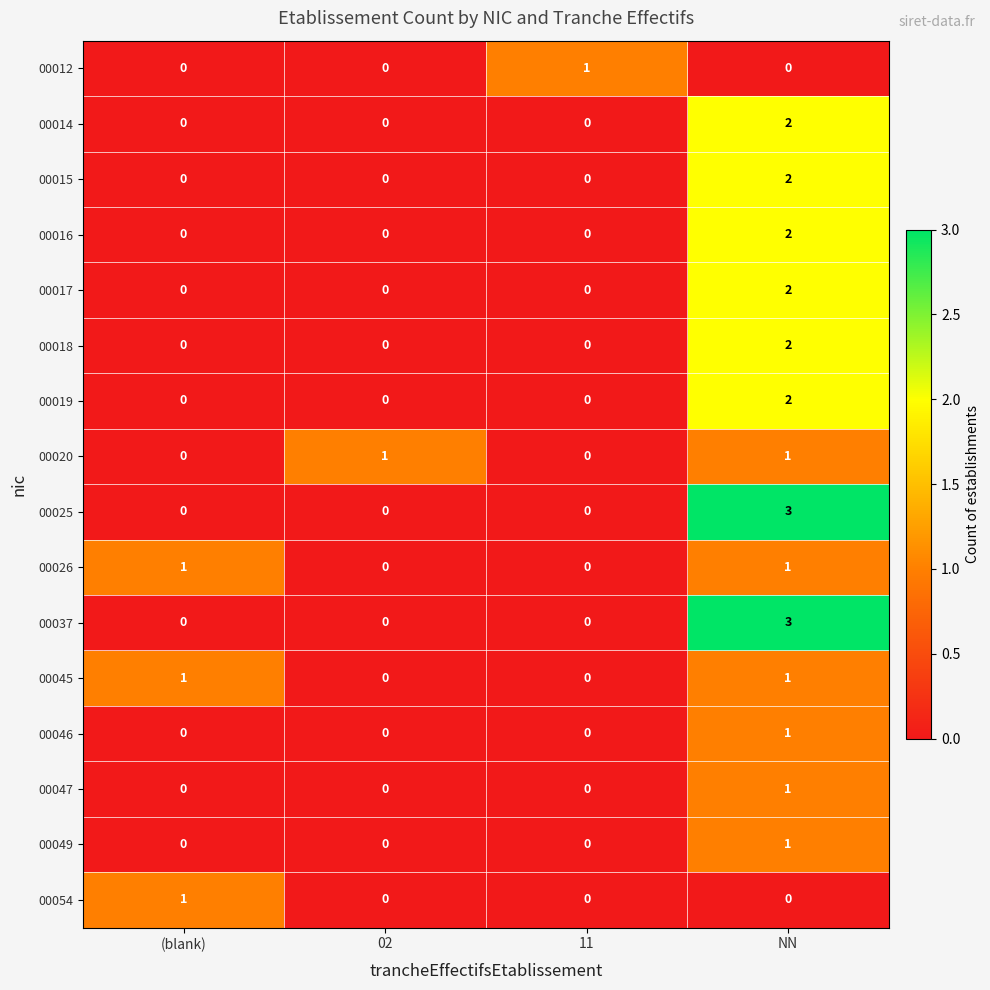

Which category has the highest value across all series?

NN